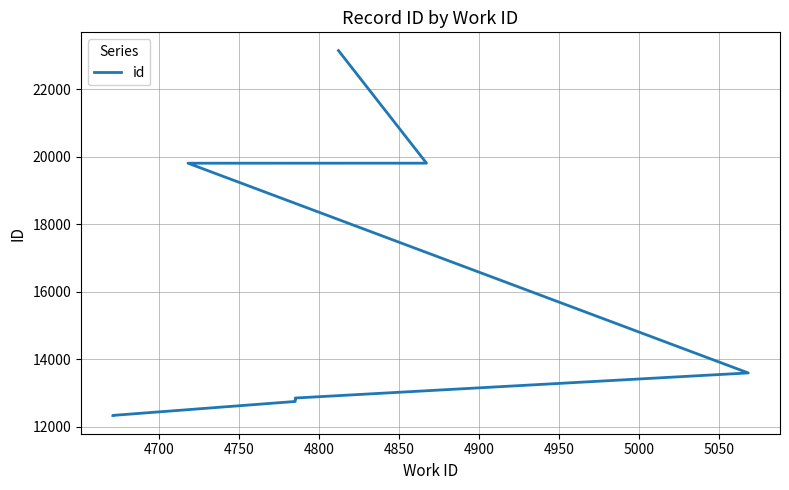

Count the number of values greater than 12848.

4